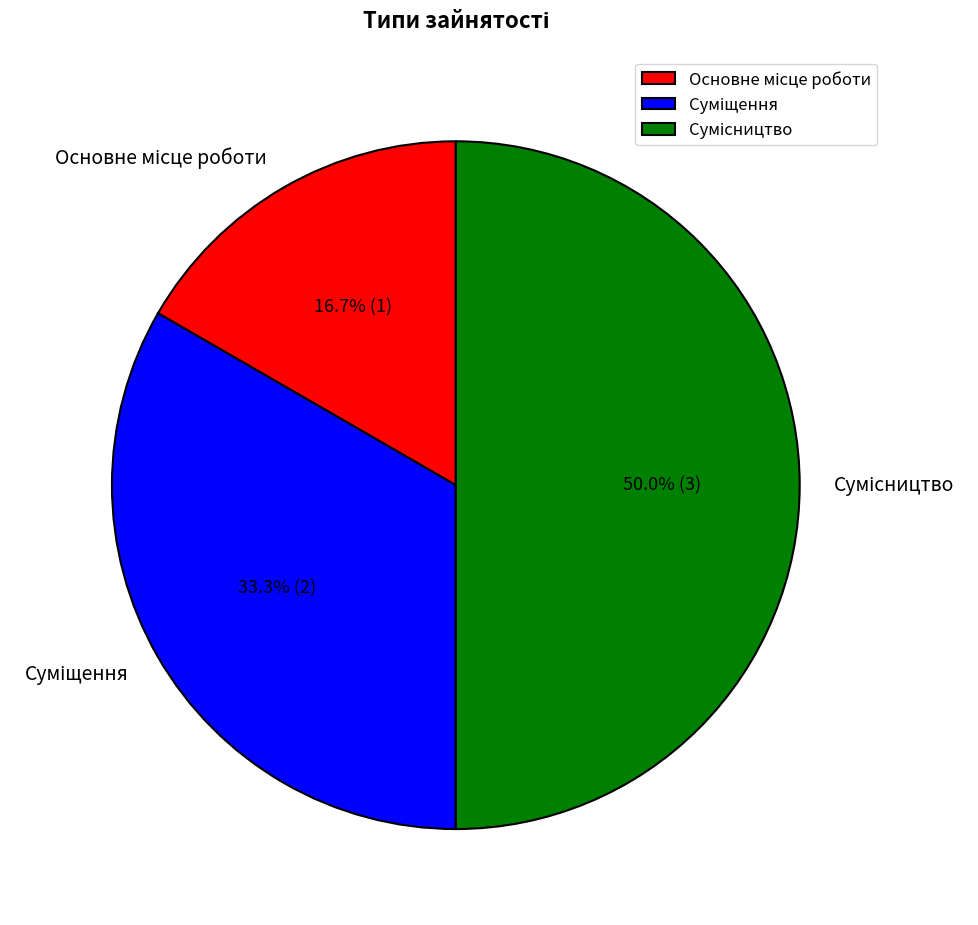

How many slices are in this pie chart?

3